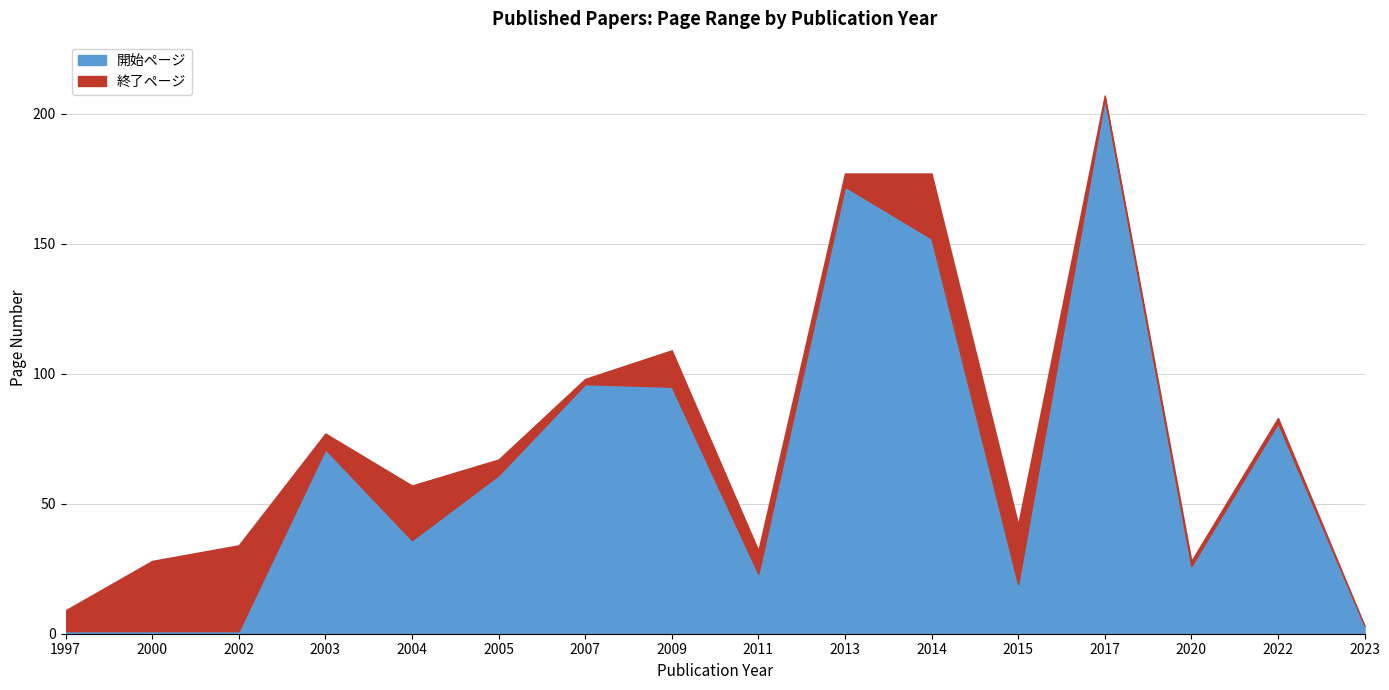

What is the sum of the 開始ページ values at 2007 and 1997?

97